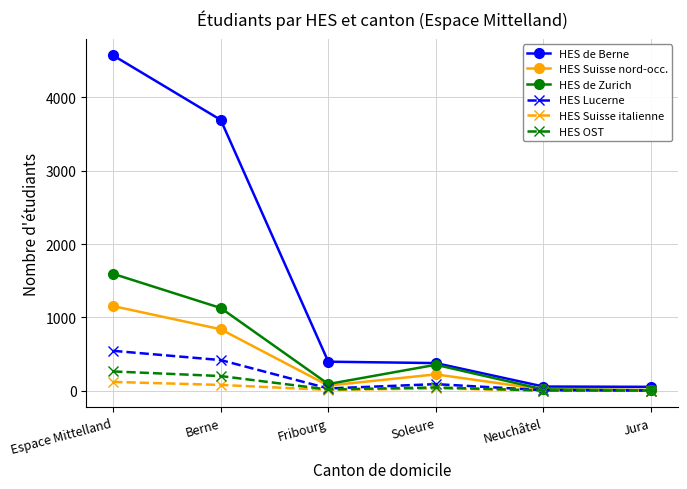

In HES de Zurich, how many points are higher than both neighbors (excluding endpoints)?

1